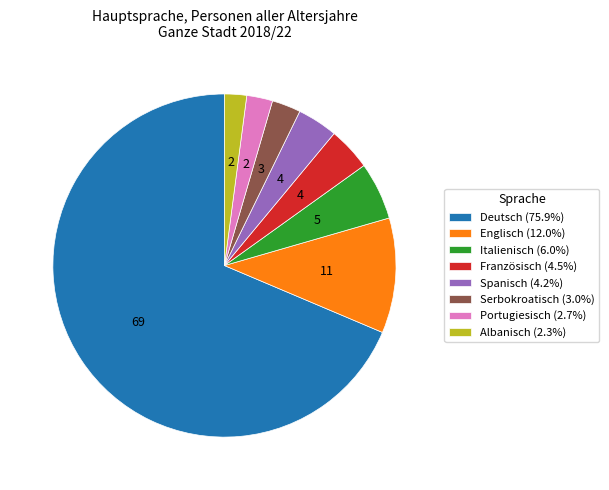

Does any single category account for the majority?

Yes